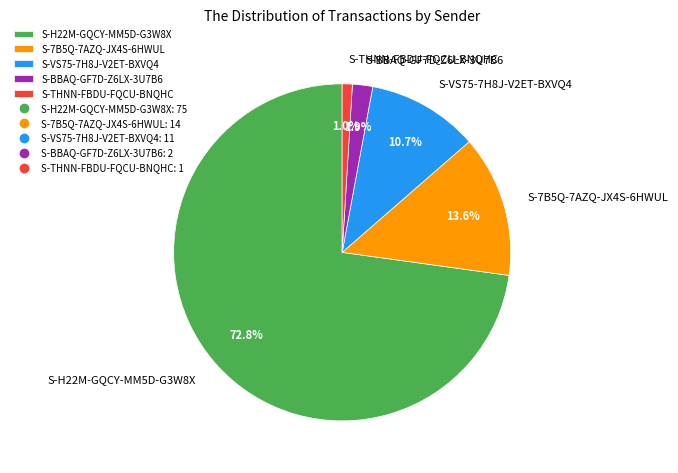

What percentage is the S-THNN-FBDU-FQCU-BNQHC slice, to the nearest percent?

1%